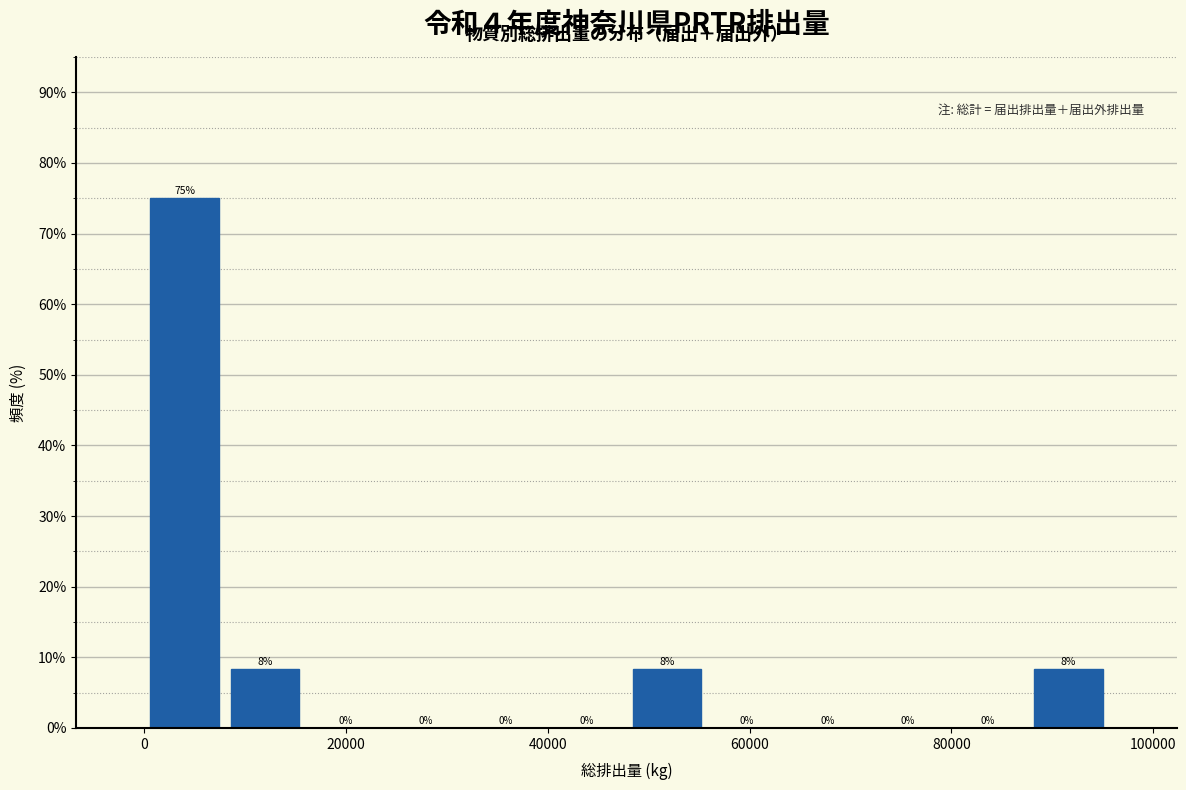

Read against the x-axis, roughly where is the centre of the tallest bar?

4000